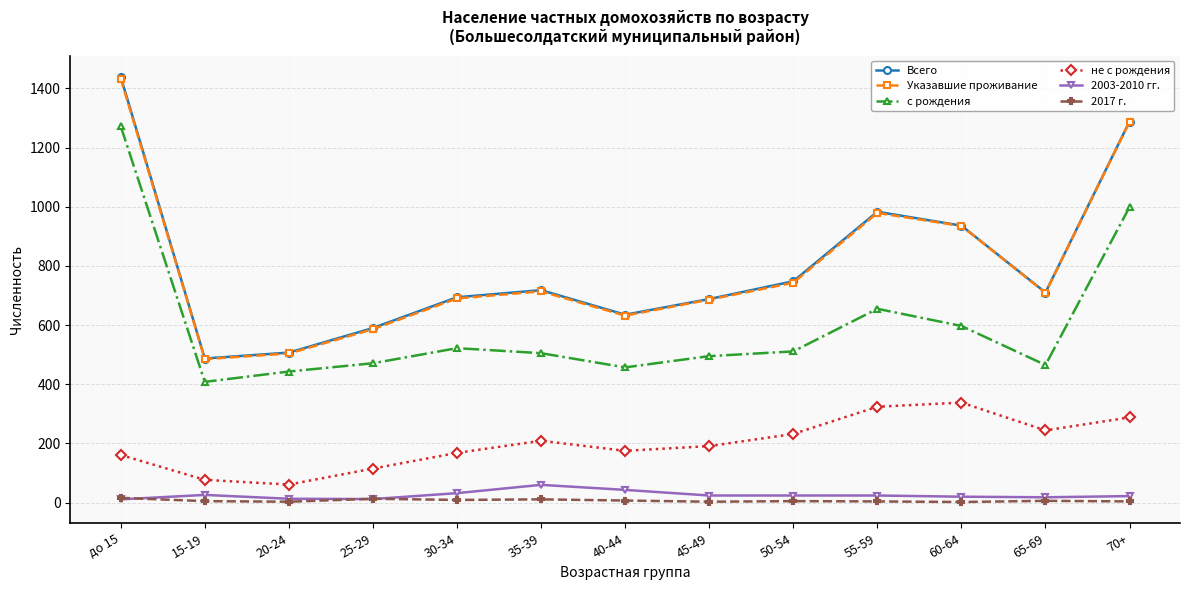

What is the highest value of the 2003-2010 гг. series?

60